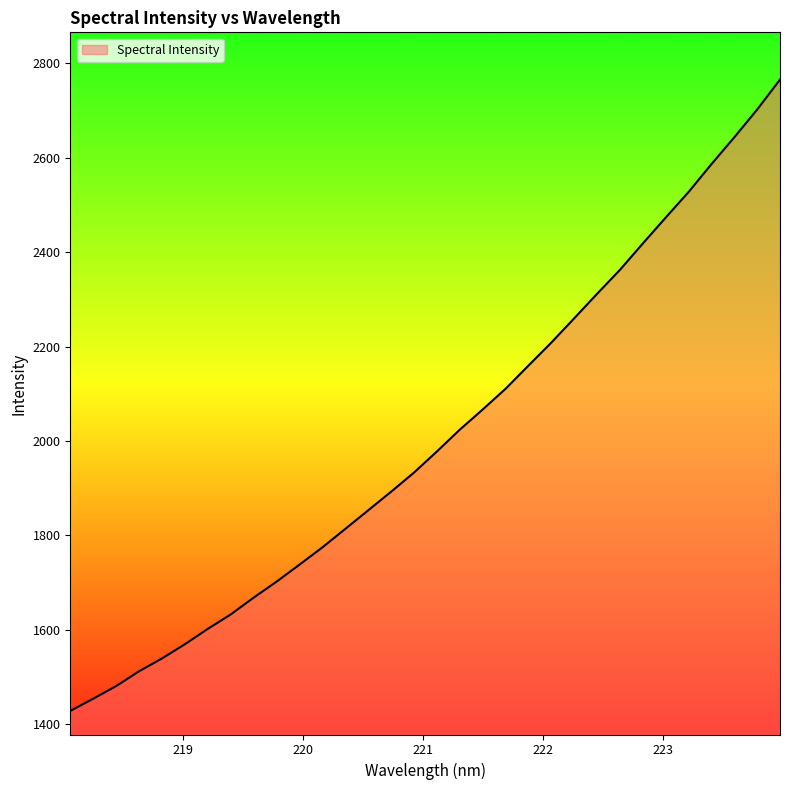

What is the maximum value shown in the chart?

2765.5